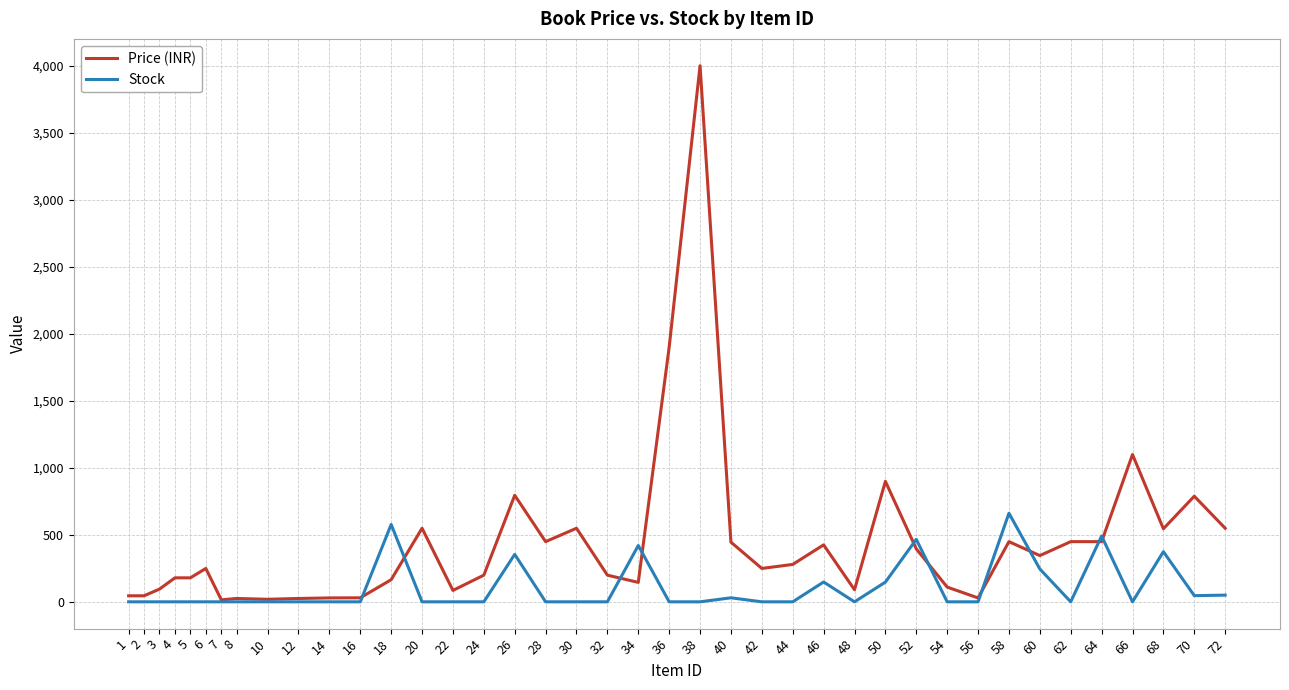

Between 30 and 68, which series saw the biggest shift?

Stock